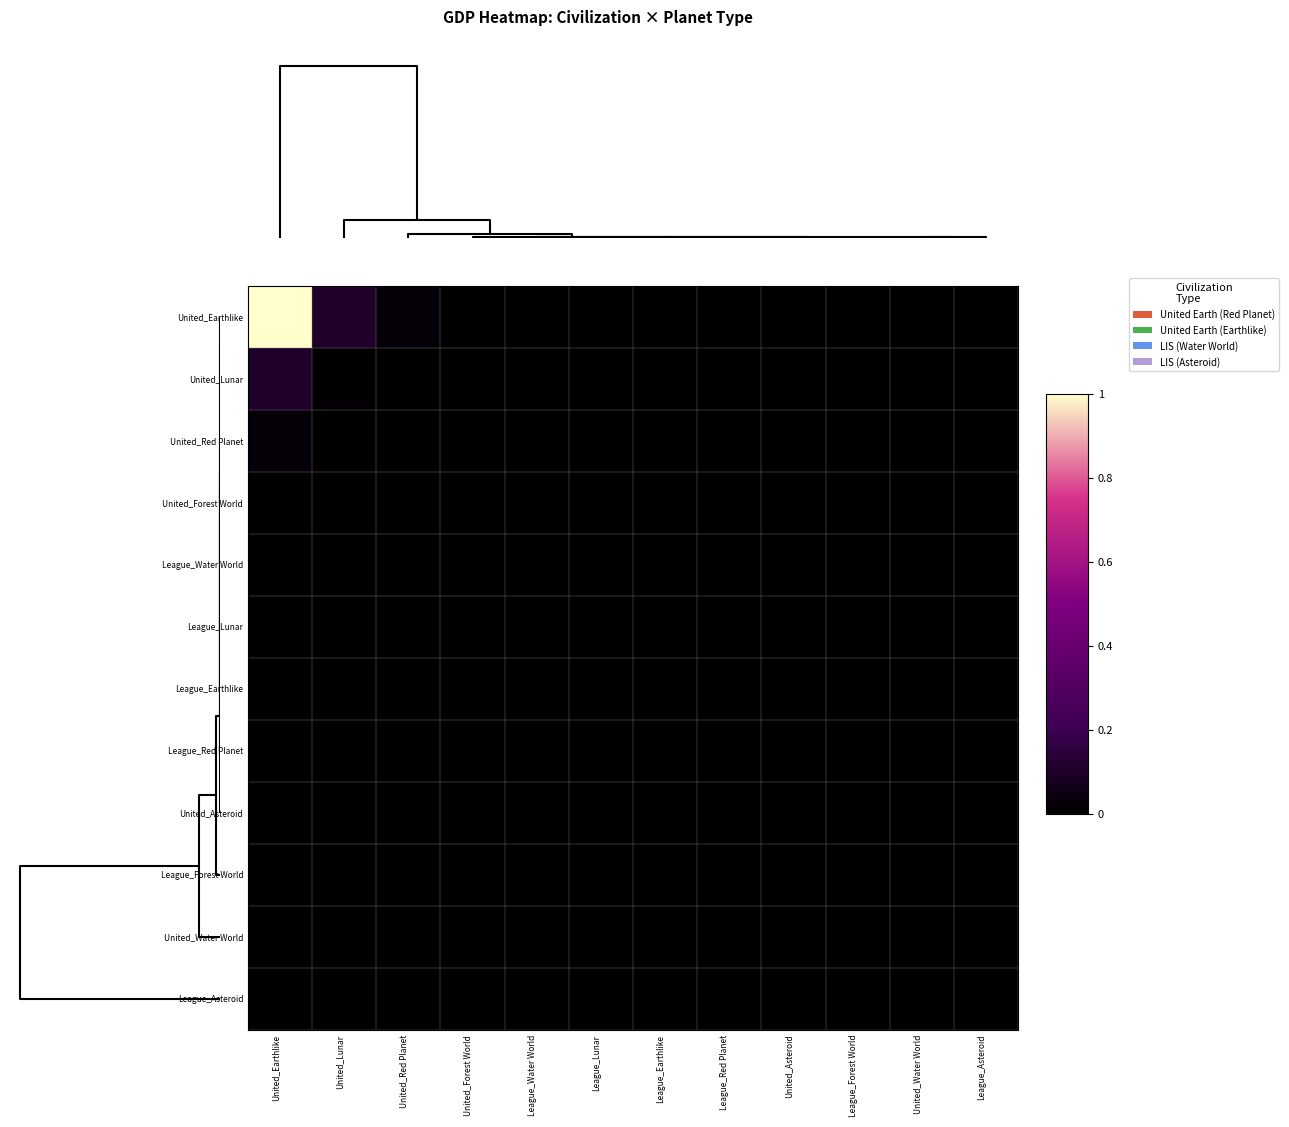

What is the greatest value displayed?

1.0